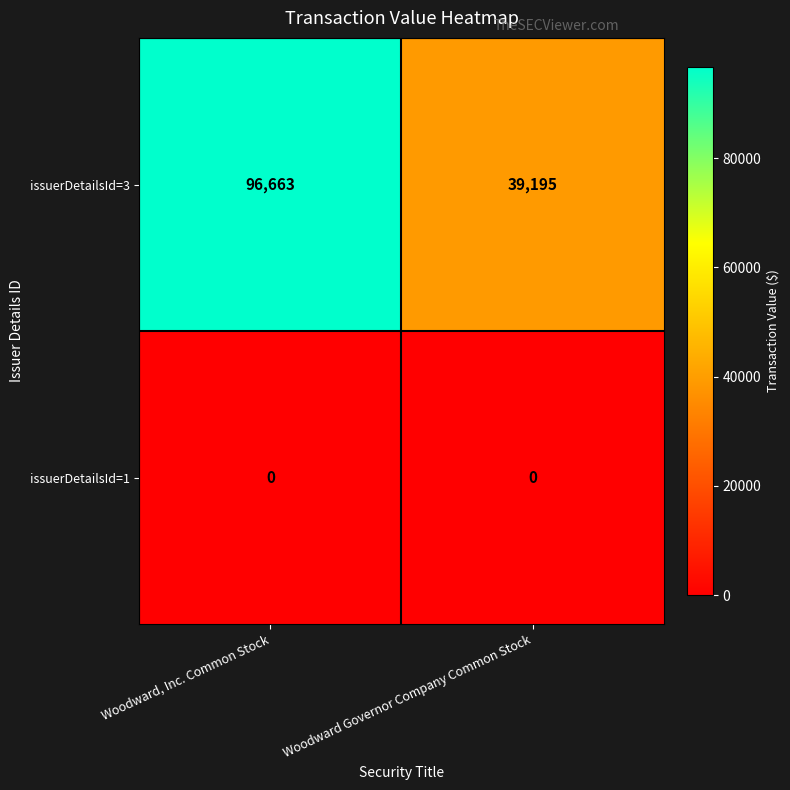

At Woodward Governor Company Common Stock, list the series in order from smallest to largest.

issuerDetailsId=1, issuerDetailsId=3